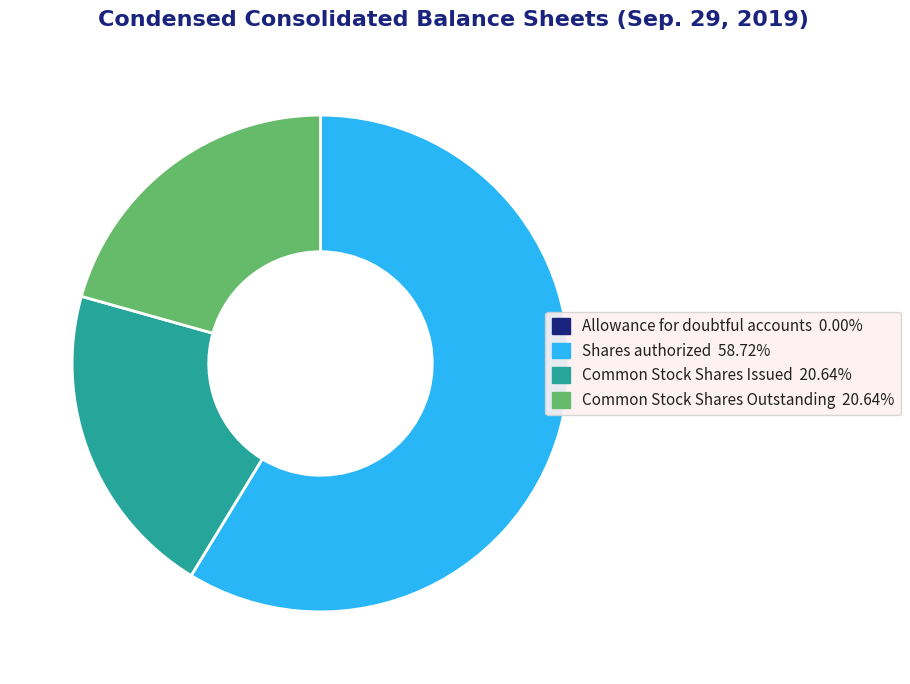

Which slice is the largest?

Shares authorized